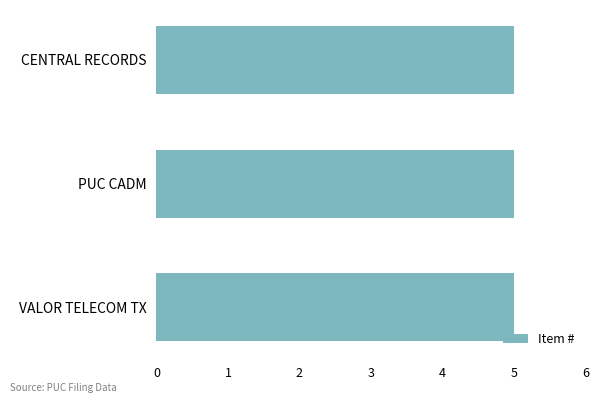

Between VALOR TELECOMMUNICATIONS OF TEXAS, LP and VALOR TELECOMMUNICATIONS OF TEXAS, LP, which is larger?

VALOR TELECOMMUNICATIONS OF TEXAS, LP